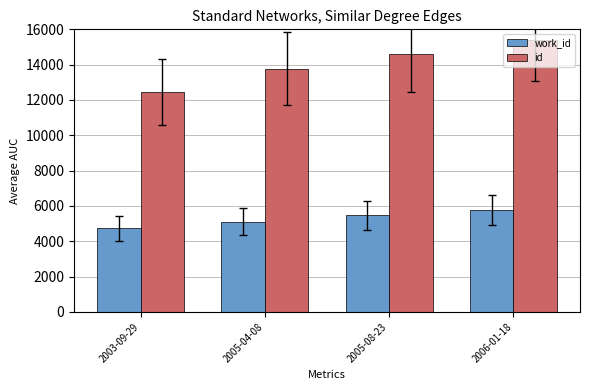

What is the total value across all series at 2006-01-18?

21149